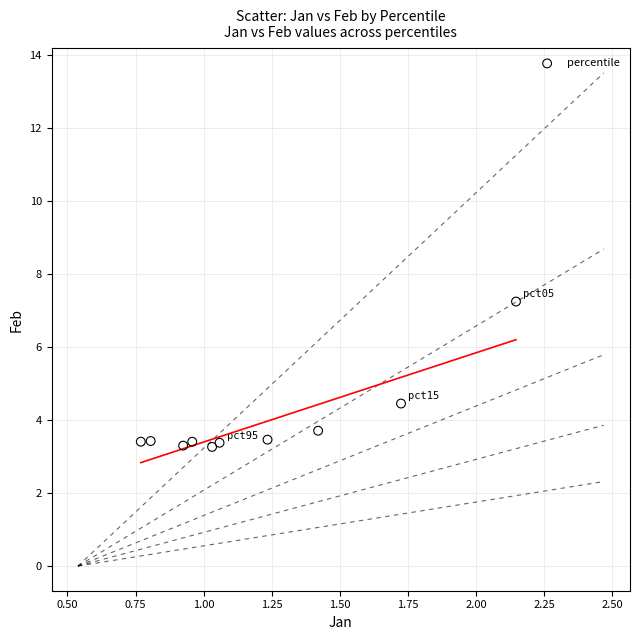

What is the average X value?

1.2